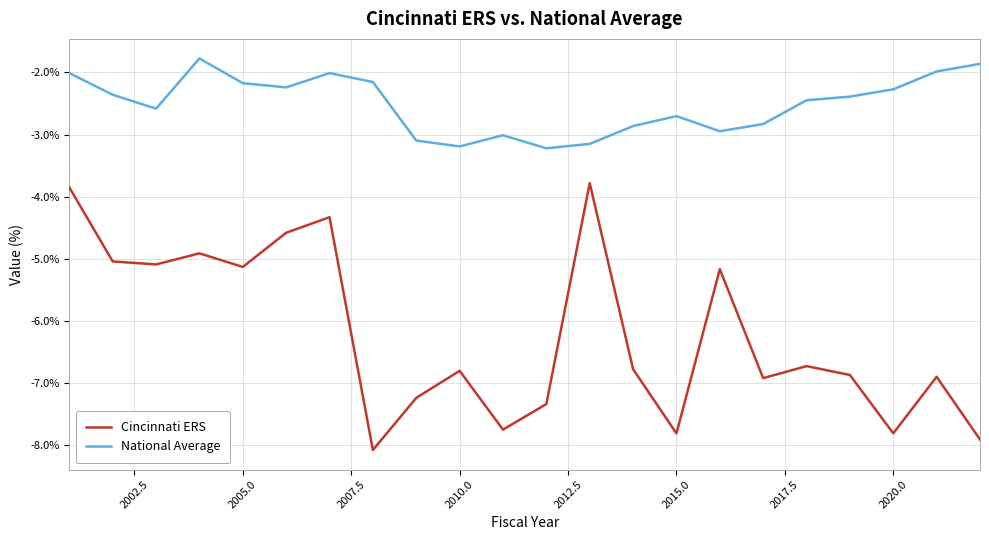

Rank the series by their average value, from lowest to highest.

Cincinnati ERS, National Average